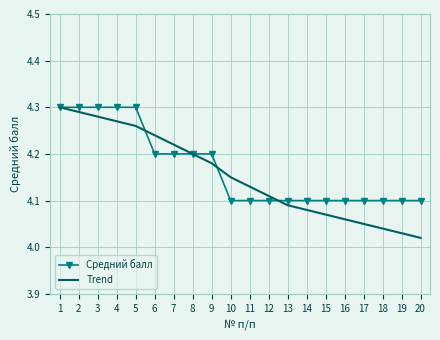

Which series has the widest spread of values?

Trend